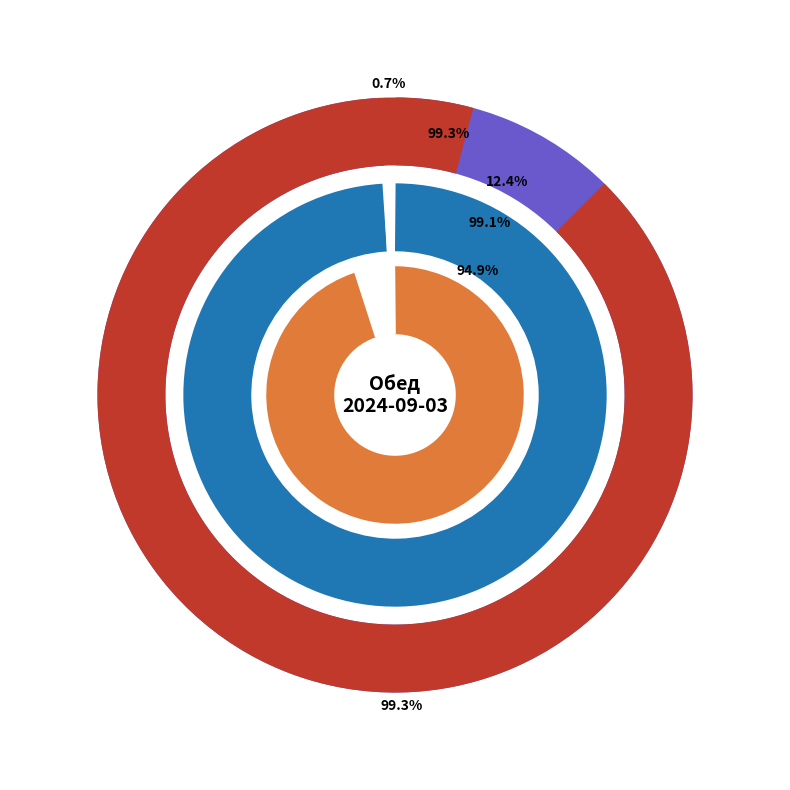

Rank the categories by value from highest to lowest.

Котлета рыбная «Нептун», Суп картофельный с бобовыми (горох), Напиток апельсиновый, Рис припущенный, Салат из свежих помидоров и огурцов, Хлеб ржаной, Хлеб пшеничный